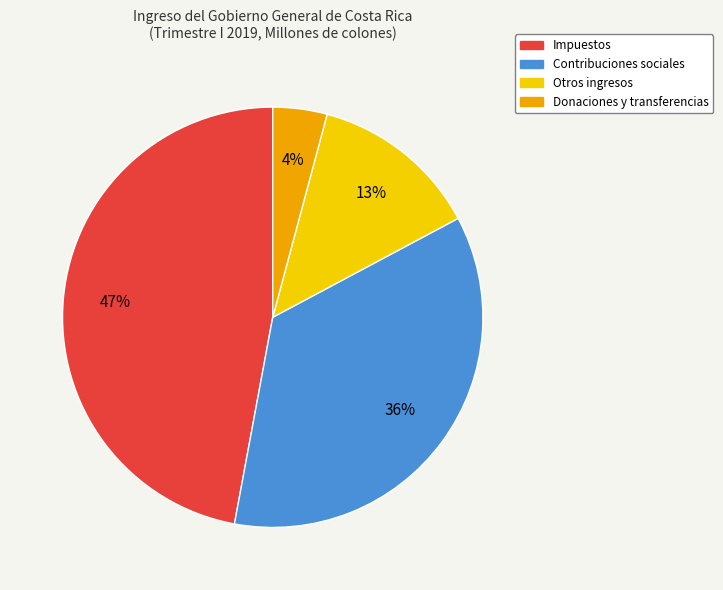

What is the ratio of the value at Contribuciones sociales to the value at Impuestos?

0.8